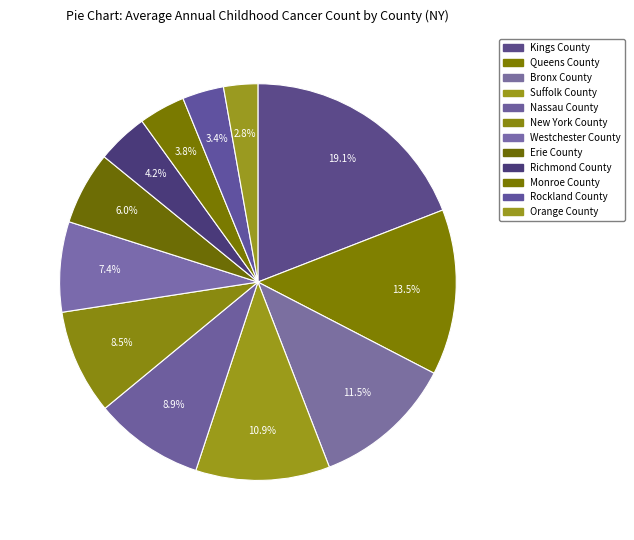

Count the number of slices in the pie.

12